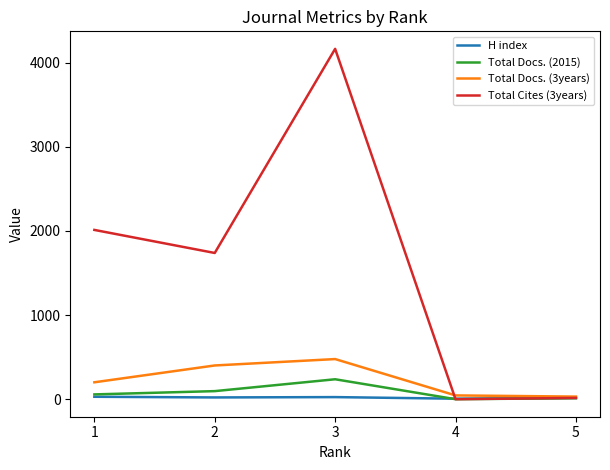

At 2, list the series in order from largest to smallest.

Total Cites (3years), Total Docs. (3years), Total Docs. (2015), H index